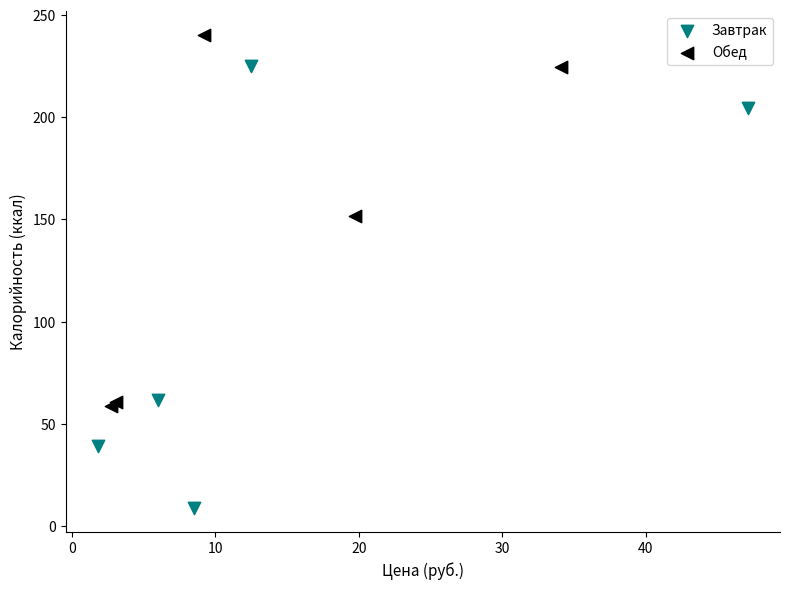

Which series contains the highest Y value?

Обед